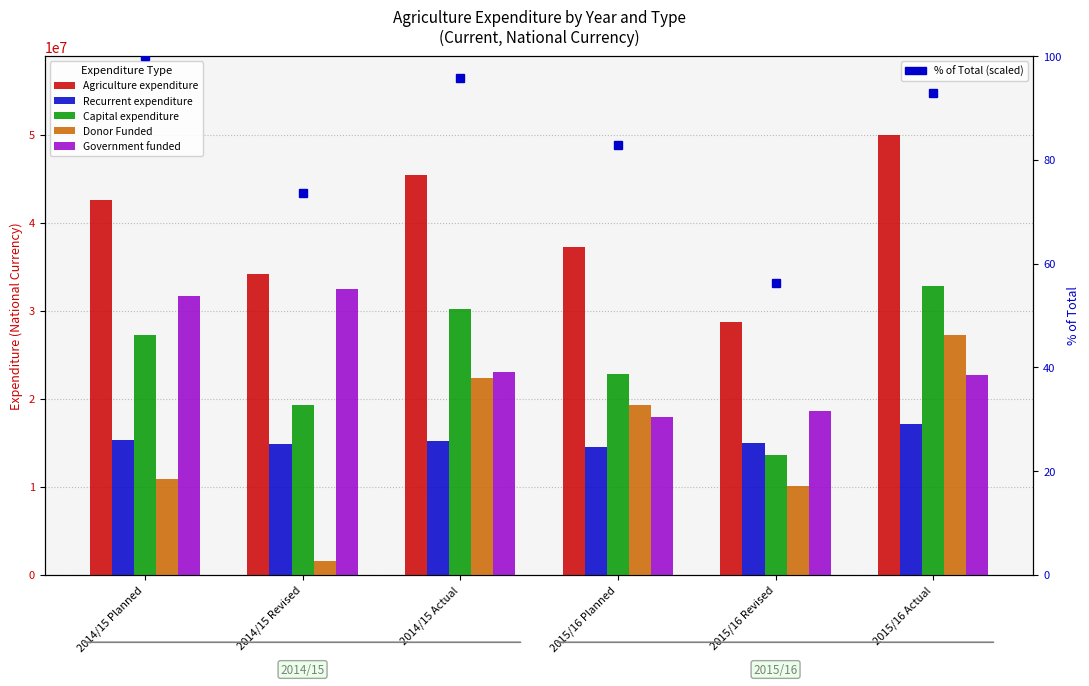

Is it true that Capital expenditure equals 11300793.0 at 2015/16 Planned?

False